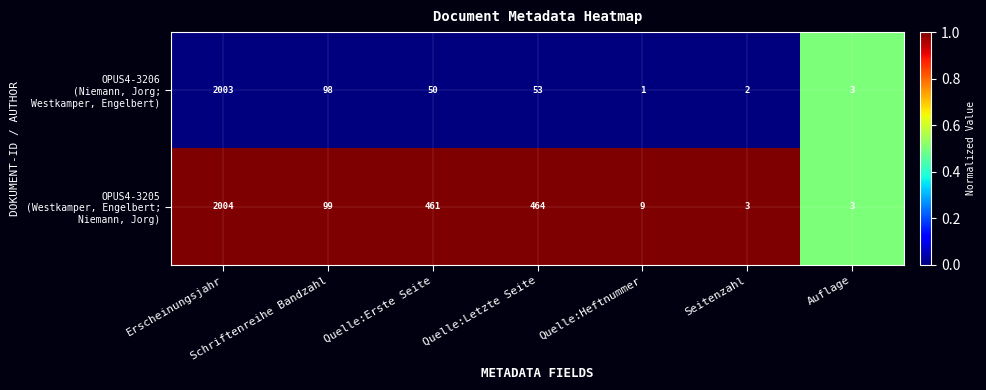

Which category has the highest value across all series?

Erscheinungsjahr